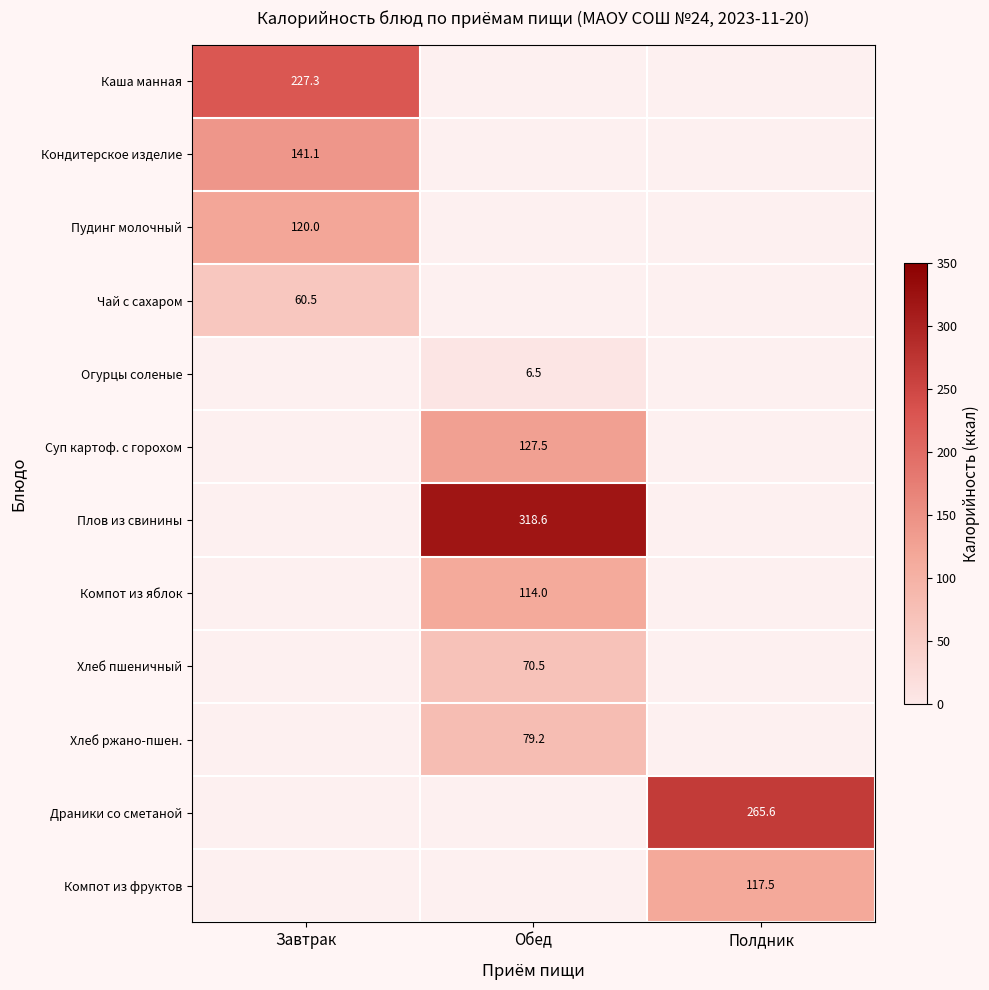

The value of Каша манная at Завтрак is 227.3. True or false?

True